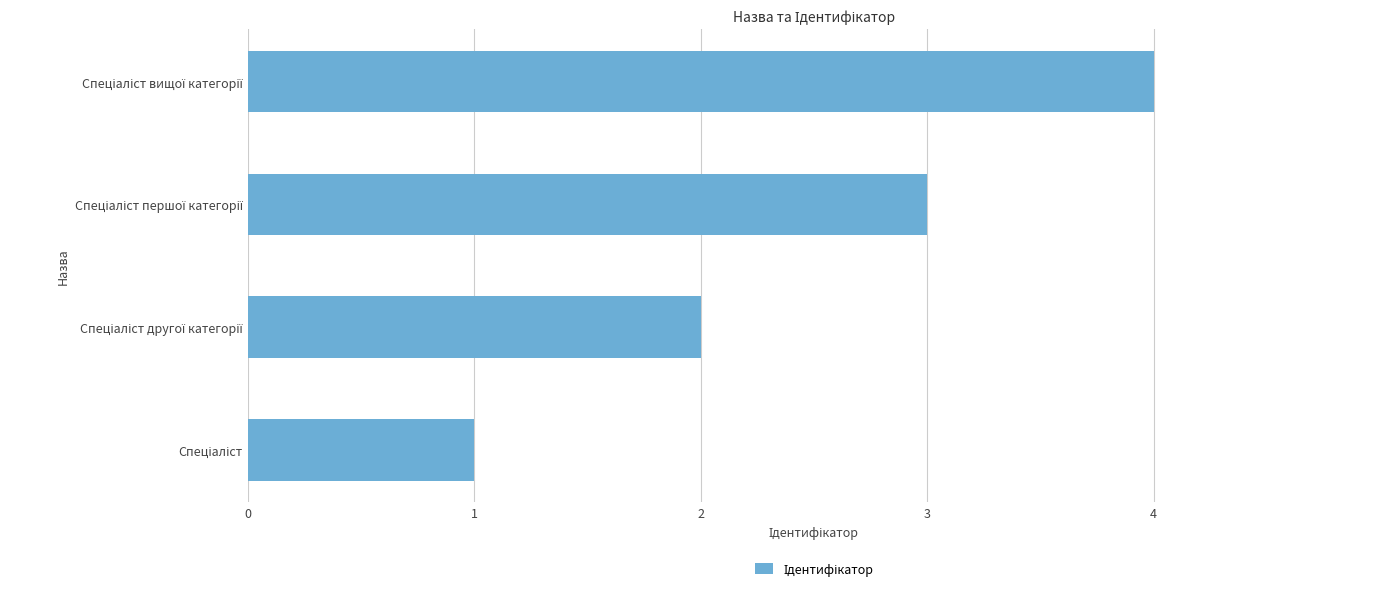

What is the difference between the maximum and minimum values?

3